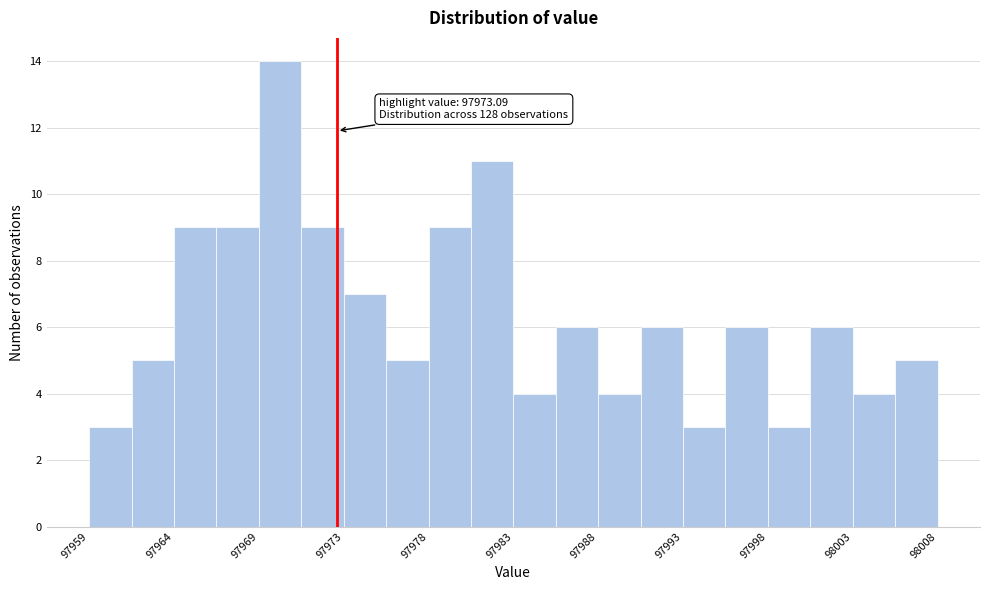

Which range on the x-axis has the tallest bar?

97968.5 to 97971.0